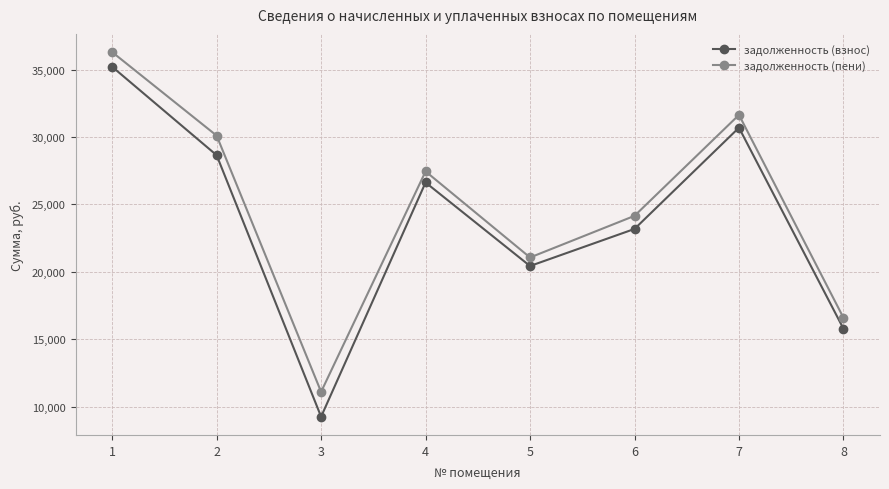

Count the number of data series in this chart.

2